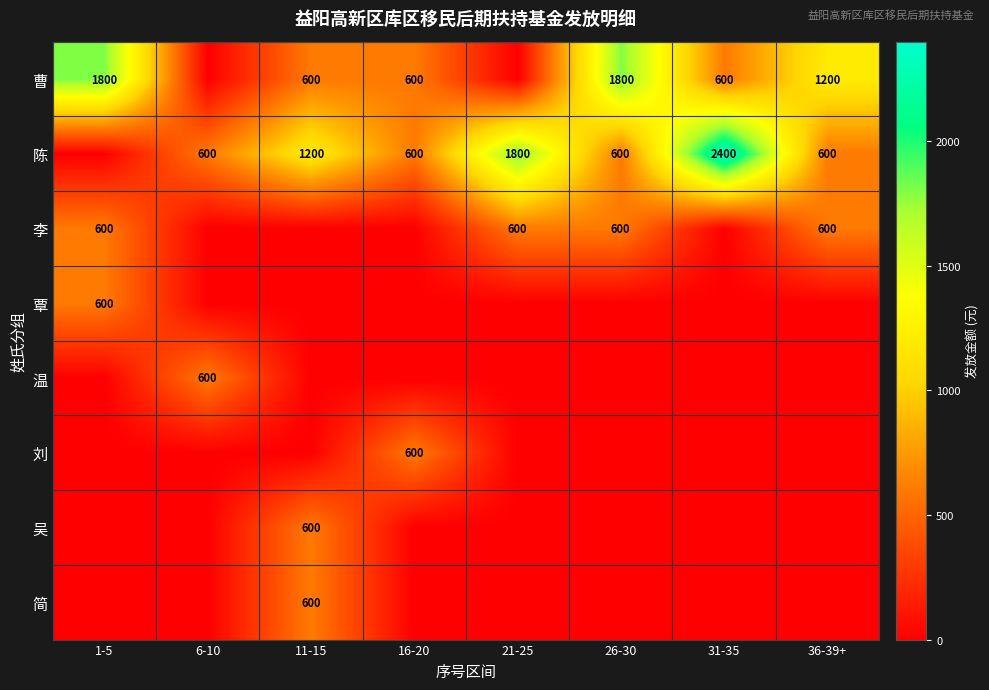

How many categories are shown in the chart?

8